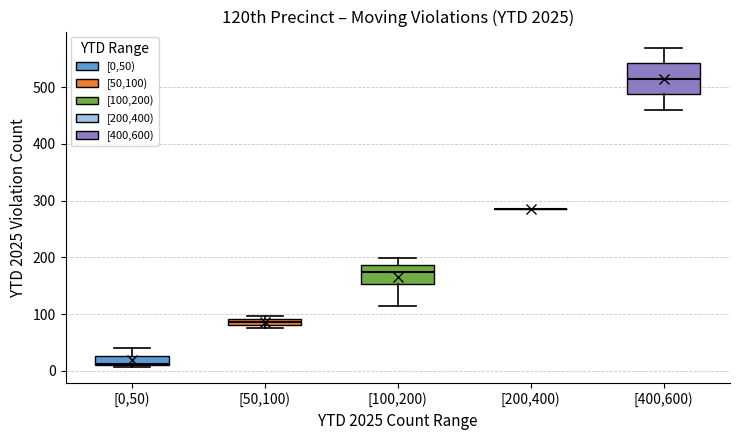

Where is the upper edge of the box for [0,50) on the y-axis? The values are not printed on the chart, so give them approximately, as read against the axis.

30